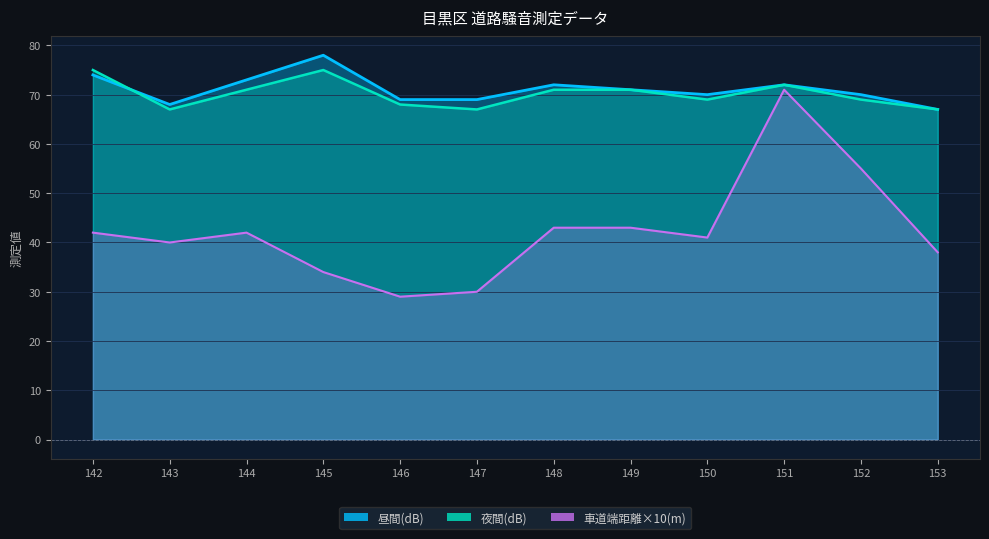

True or false: 車道端距離(m) and 昼間(dB) cross at least once.

False